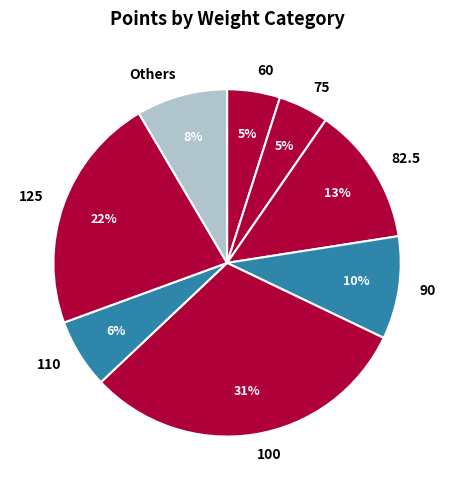

Count the number of slices in the pie.

8